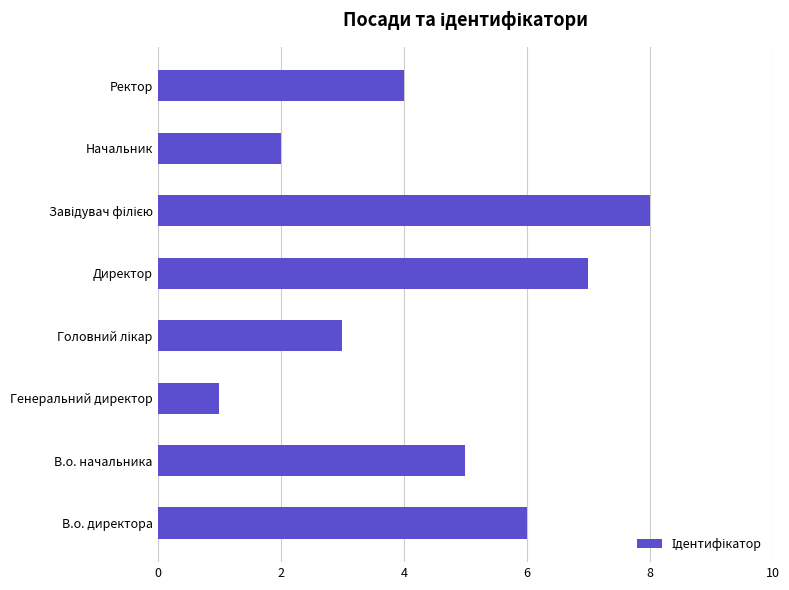

Which label corresponds to the smallest value in the chart?

Генеральний директор